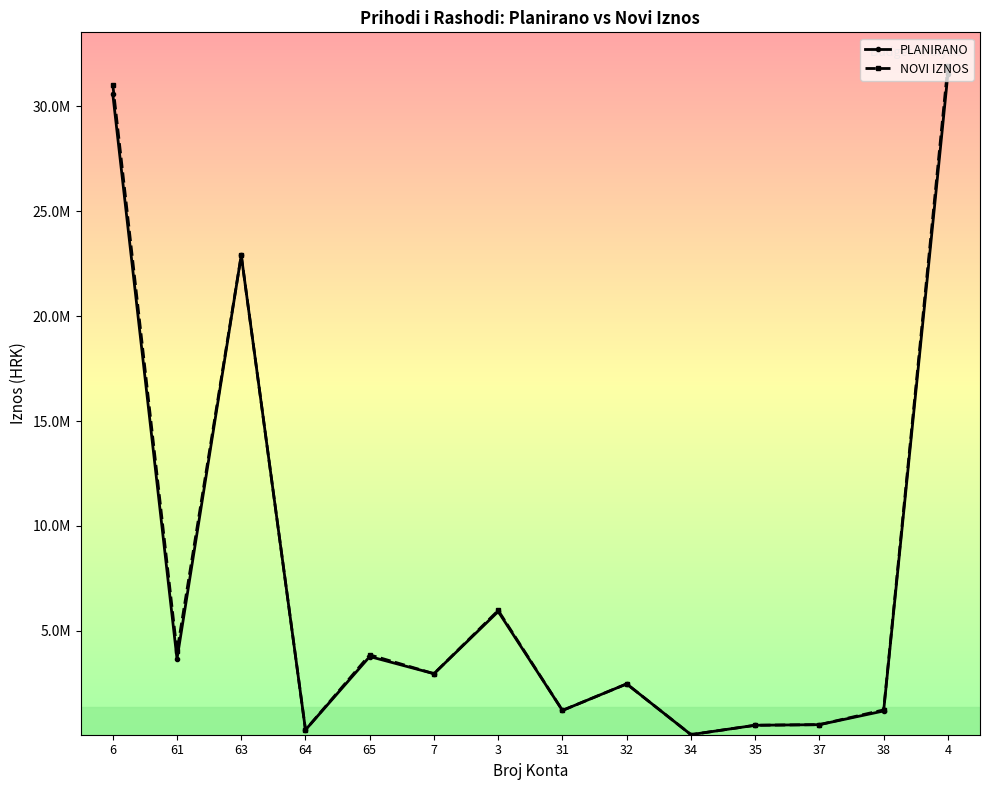

List the series in order of their peak value, lowest first.

PLANIRANO, NOVI IZNOS